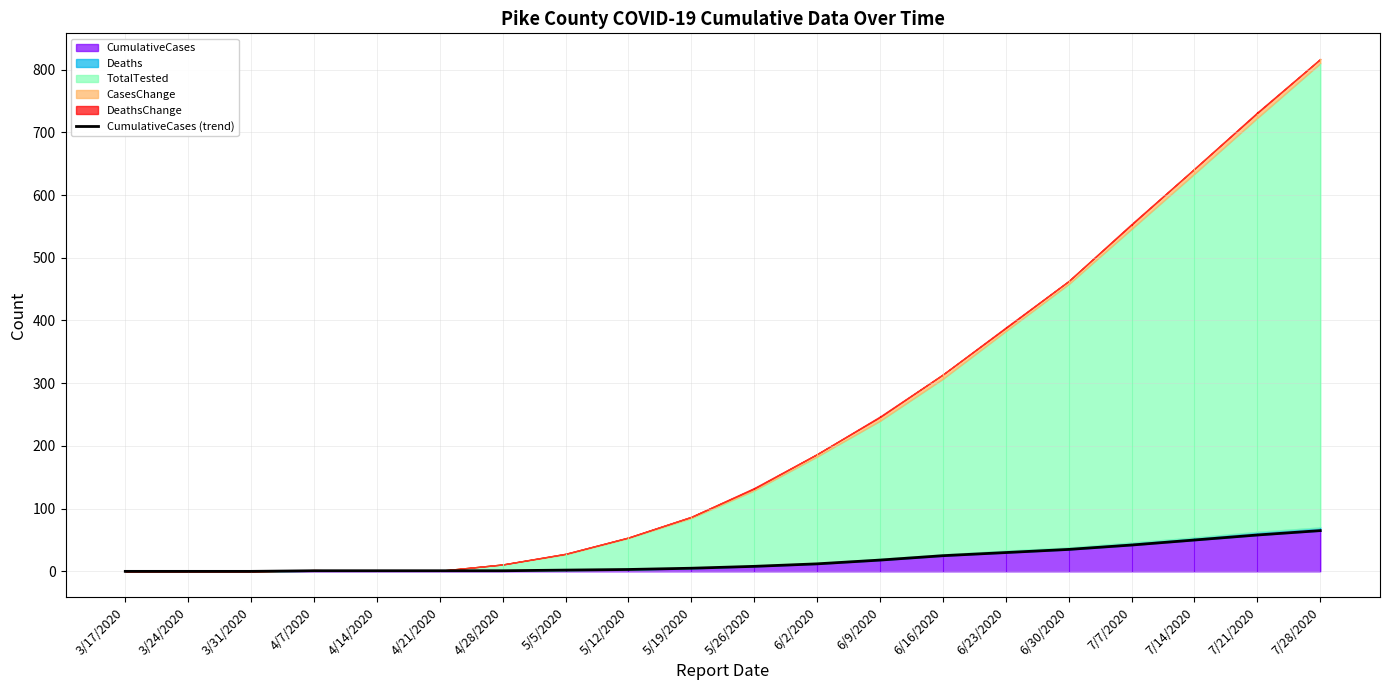

What is the maximum value for CumulativeCases?

65